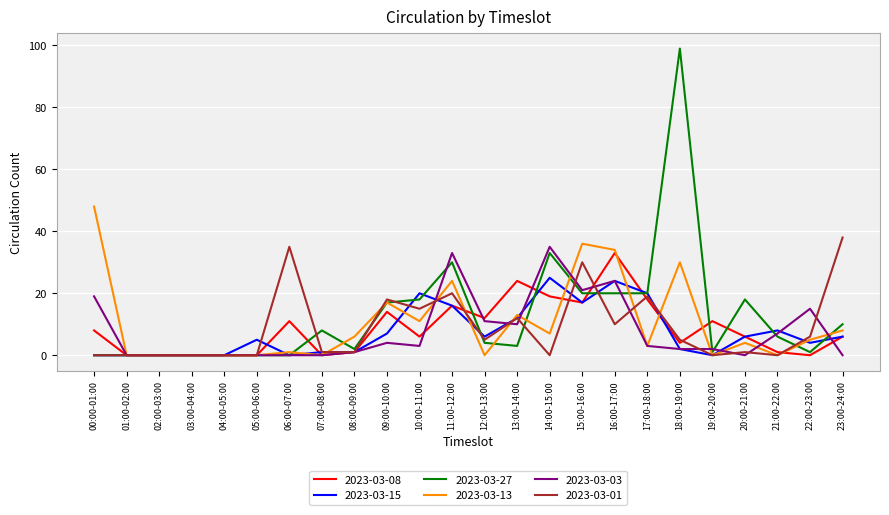

What is the sum of all 2023-03-03 values?

190